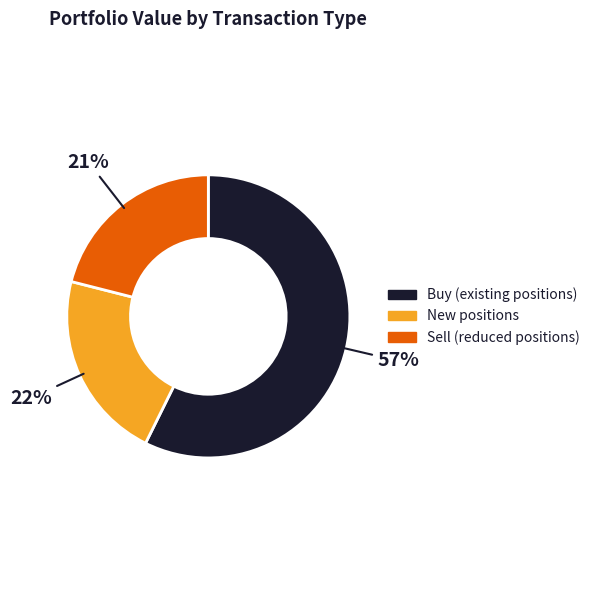

To the nearest percent, what is the difference between the largest and smallest slice percentages?

36%